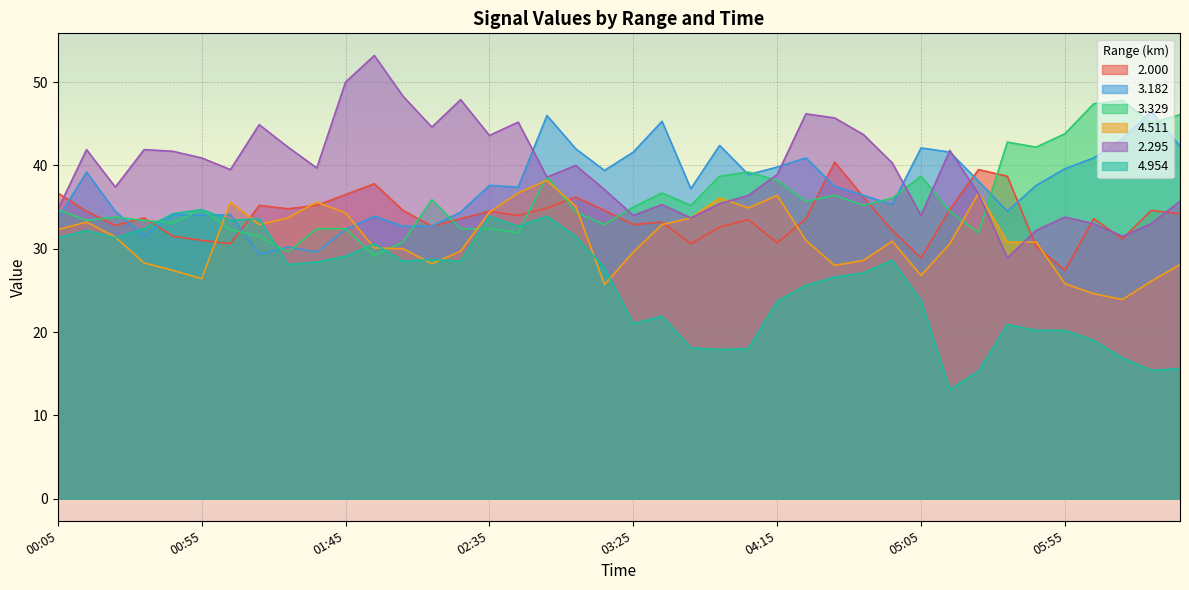

Reading right to left, list all the values displayed in this chart.

 2.000: 34.2	34.6	31.2	33.6	27.4	30.3	38.7	39.5	34.7	28.9	32.2	36.2	40.4	33.6	30.7	33.5	32.6	30.6	33.2	32.9	34.6	36.2	34.9	34.0	34.5	33.6	32.7	34.6	37.8	36.5	35.2	34.8	35.2	30.6	31.0	31.5	33.7	32.8	34.5	36.7
  3.182: 42.3	46.5	43.2	40.9	39.6	37.6	34.5	38.1	41.6	42.1	35.3	36.4	37.5	40.9	39.8	38.9	42.4	37.2	45.3	41.6	39.4	42.0	46.0	37.4	37.6	34.4	32.7	32.7	33.9	32.3	29.6	30.2	29.3	34.1	34.0	34.1	31.5	34.5	39.2	33.6
  3.329: 46.1	45.1	47.8	47.4	43.8	42.2	42.8	31.9	34.5	38.7	36.1	35.2	36.4	35.7	38.2	39.2	38.7	35.2	36.7	35.0	32.9	34.4	38.7	31.9	32.4	32.4	35.9	30.8	29.2	32.4	32.4	29.6	31.5	32.3	34.7	33.1	33.4	33.8	33.4	34.7
  4.511: 28.1	26.1	23.9	24.6	25.8	30.8	30.8	36.7	30.6	26.8	30.9	28.6	28.0	31.0	36.4	34.9	36.1	33.7	32.9	29.6	25.7	35.1	38.2	36.7	34.4	29.7	28.2	30.0	30.1	34.3	35.6	33.7	32.9	35.6	26.4	27.4	28.3	31.4	33.2	32.3
  2.295: 35.7	33.0	31.5	33.0	33.8	32.2	28.9	36.6	41.8	34.0	40.3	43.7	45.7	46.2	38.9	36.4	35.4	33.7	35.3	34.0	37.1	40.0	38.6	45.2	43.6	47.9	44.6	48.3	53.2	50.0	39.7	42.2	44.9	39.5	40.9	41.7	41.9	37.4	41.9	34.7
  4.954: 15.6	15.4	16.9	19.0	20.2	20.2	20.9	15.3	13.1	23.8	28.6	27.1	26.6	25.6	23.7	18.0	17.9	18.1	21.9	21.0	27.7	31.5	33.9	32.7	33.9	28.5	28.7	28.5	30.6	29.1	28.4	28.1	33.6	33.4	34.7	34.2	32.4	31.3	32.2	31.3